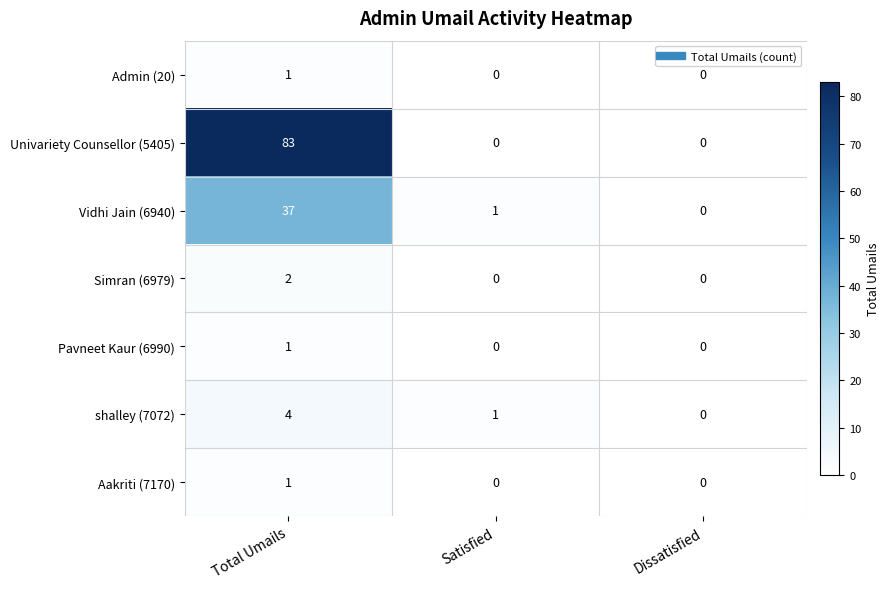

Which series has the widest spread of values?

Univariety Counsellor (5405)